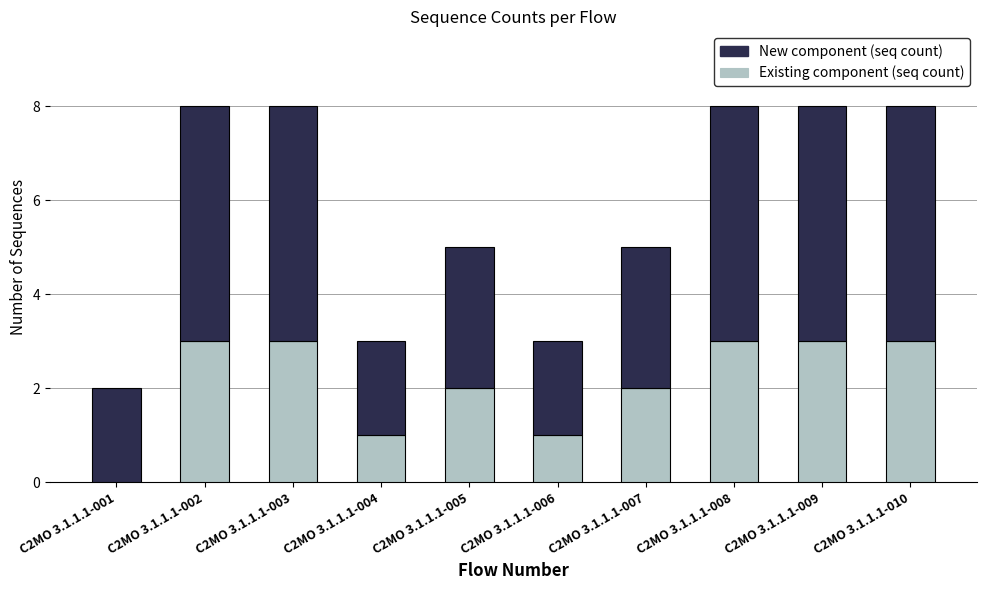

The Existing component (seq count) series shows 1 at C2MO 3.1.1.1-002. True or false?

False